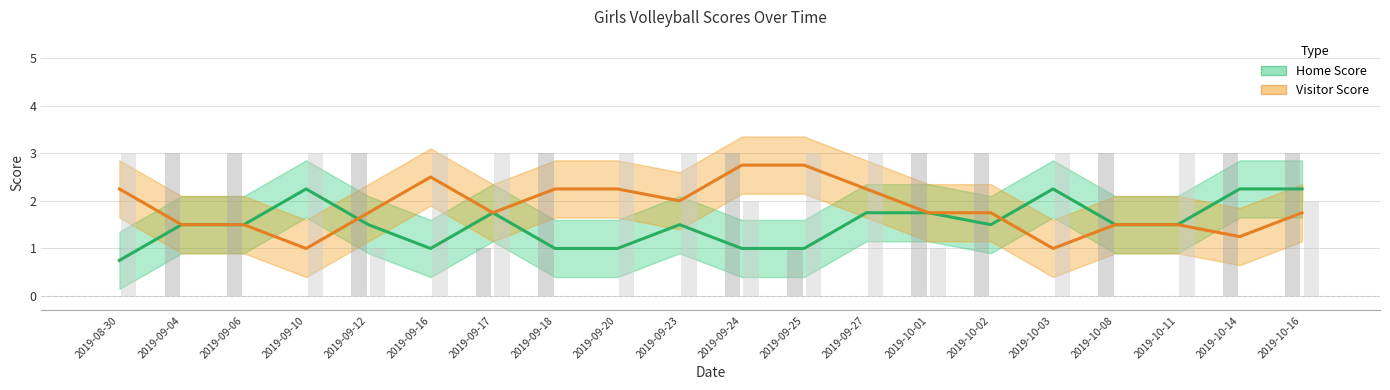

What position from the right is 2019-10-03?

5